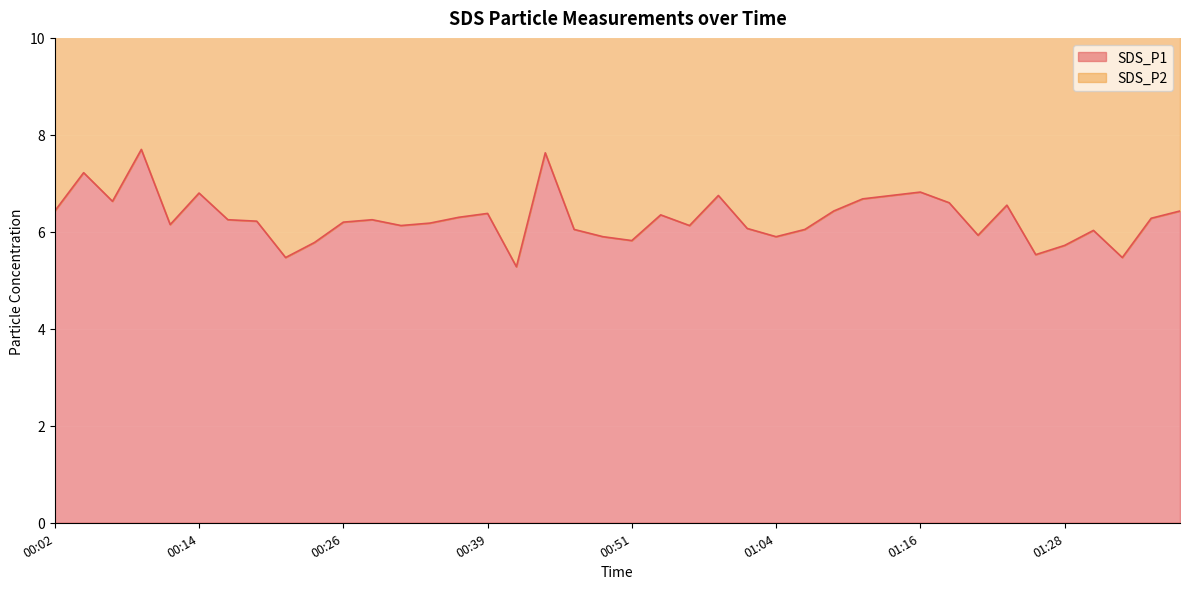

What is the difference between the SDS_P2 values at 00:39 and 01:19?

0.6